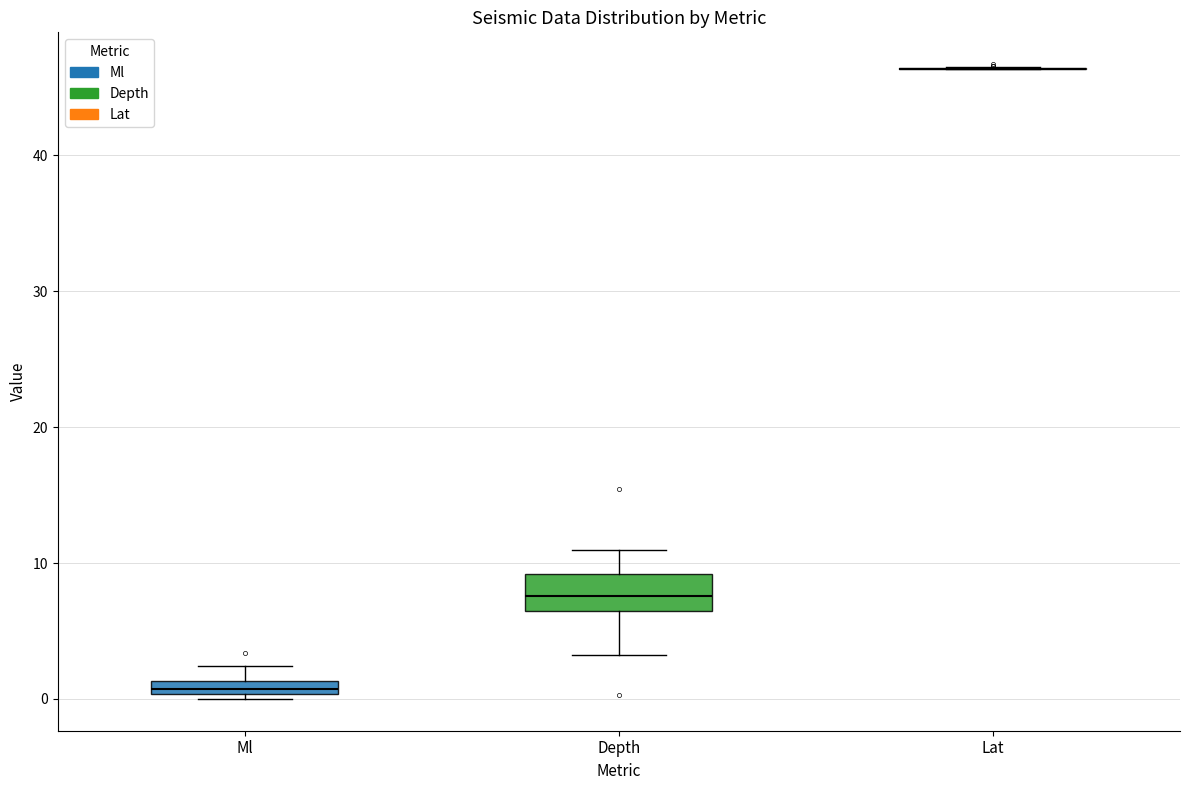

Which box is the tallest, from its lower edge to its upper edge?

Depth